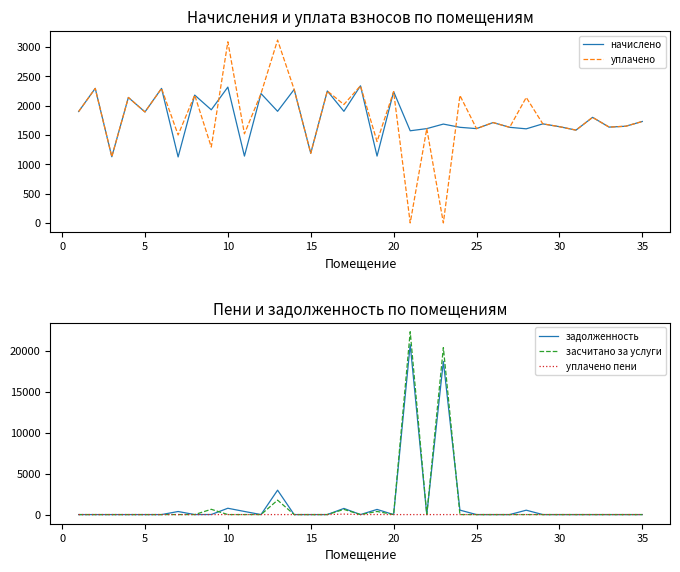

The value of засчитано за услуги at 20 is 0.0. True or false?

True